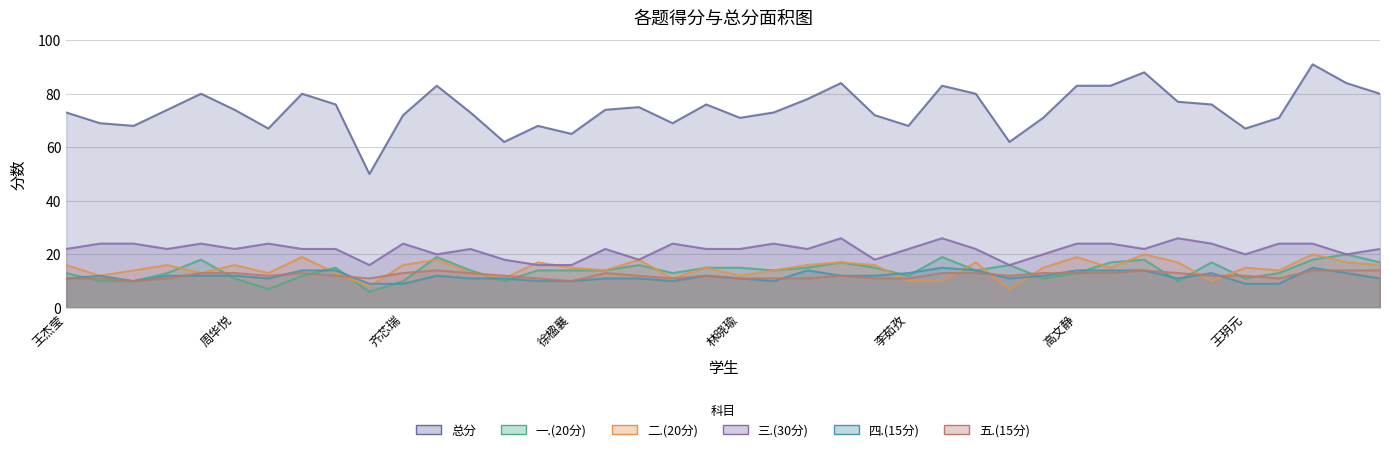

Rank the categories by 二.(20分) value from lowest to highest.

郑怡瑾, 杨天涵, 李茹孜, 徐嘉惠, 葛伟伟, 安桐慧, 王靖茹, 邓思涵, 林晓瑜, 刘亚男, 王蕊, 王丽晴, 李欣芮, 李宇轩, 杨圣韬, 程斯妤, 齐瑞, 徐楹襄, 韩浩宇, 和环宇, 袁墨涵, 王玥元, 王杰莹, 杨艳华, 周华悦, 齐芯瑞, 董巧雨, 赵建珂, 杨柳依, 杨蕙瑜, 孔宵, 孟峻垚, 郑敏, 蔺配凤, 段青林, 秦嘉仪, 常昊羽, 高文静, 石玉涵, 张淑婷